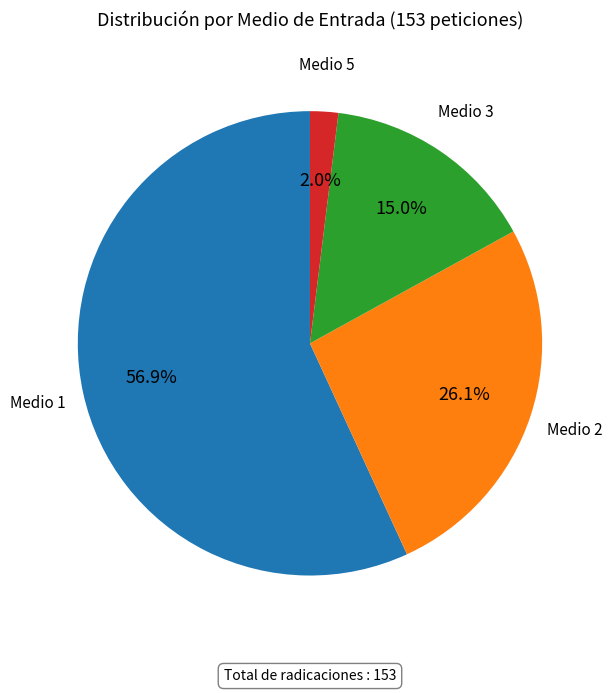

Is there a majority slice in this chart?

Yes